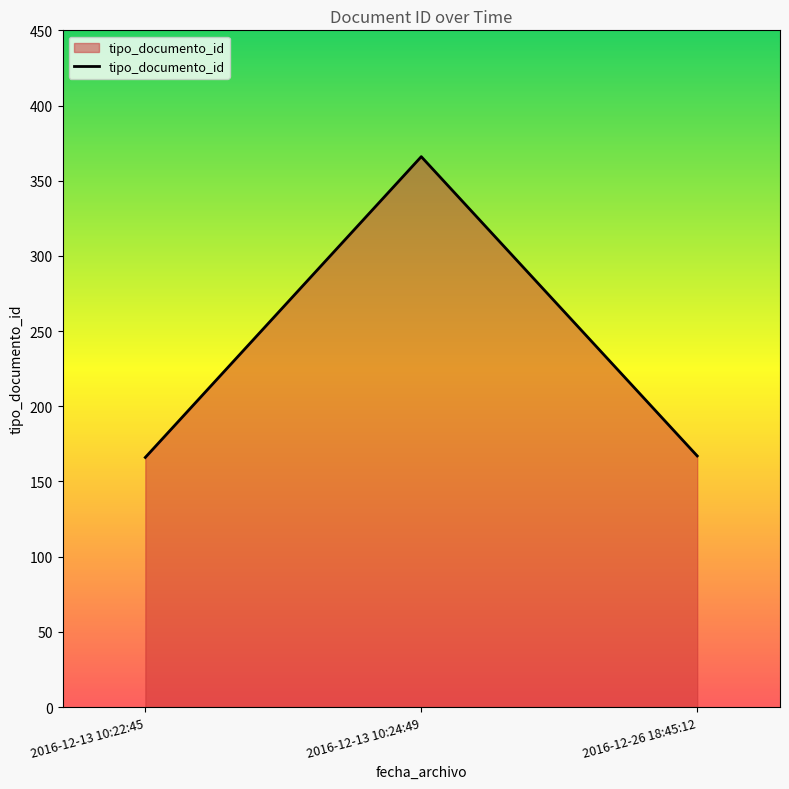

Which category has the highest value across all series?

2016-12-13 10:24:49